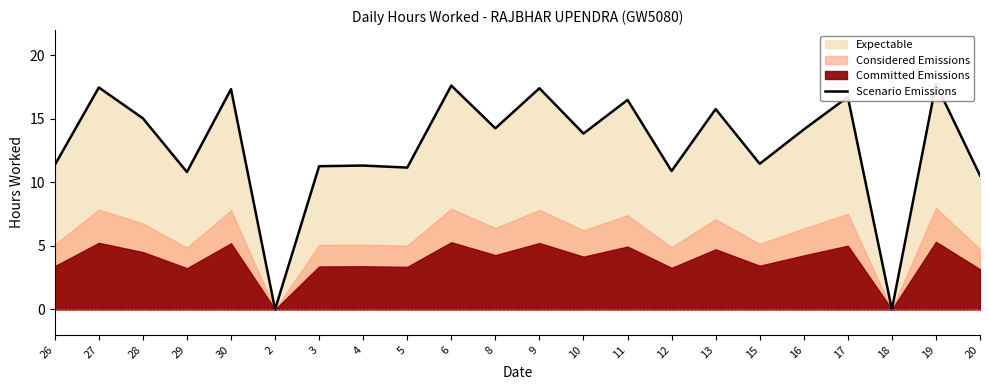

What is the sum of all values?

282.9